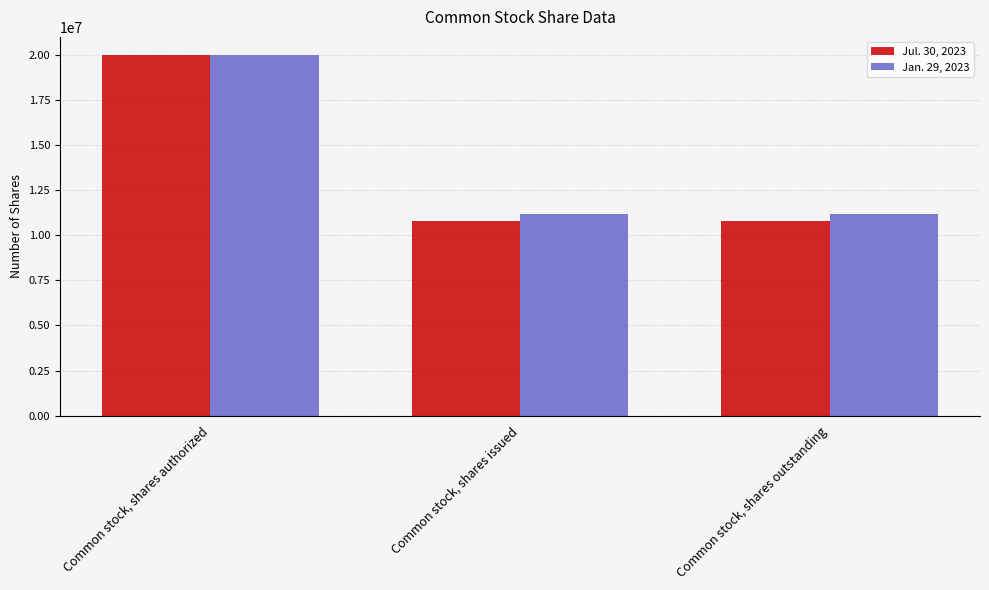

Reading left to right, list all the values displayed in this chart.

Jul. 30, 2023: 20000000	10819000	10819000
Jan. 29, 2023: 20000000	11197000	11197000